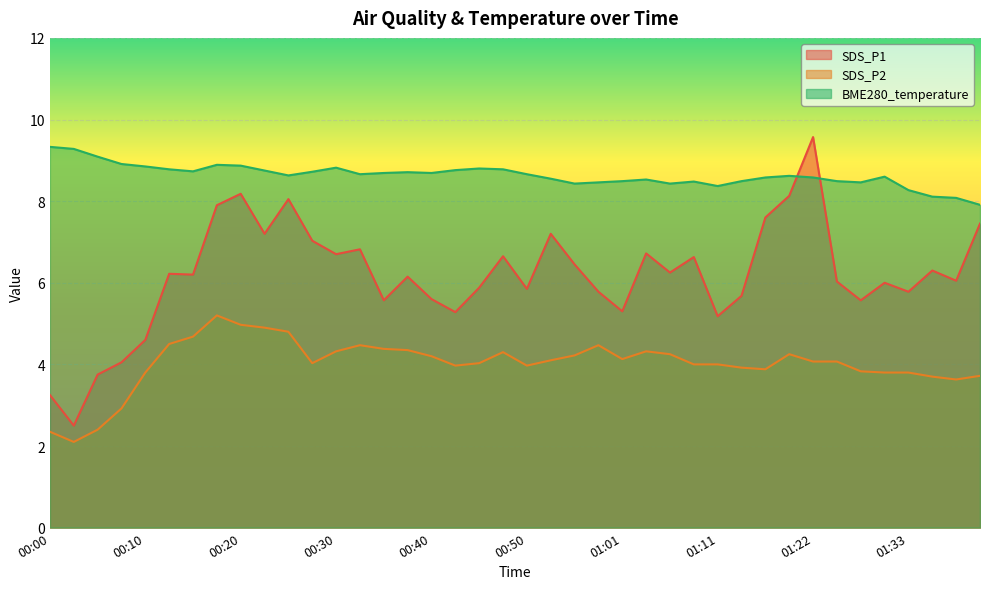

List the labels in order of BME280_temperature value, largest first.

00:00, 00:02, 00:05, 00:07, 00:17, 00:20, 00:10, 00:30, 00:45, 00:12, 00:48, 00:43, 00:22, 00:15, 00:27, 00:37, 00:35, 00:40, 00:32, 00:50, 00:25, 01:19, 01:30, 01:16, 01:22, 00:53, 01:03, 01:01, 01:14, 01:25, 01:08, 00:58, 01:27, 00:56, 01:06, 01:11, 01:33, 01:35, 01:38, 01:41